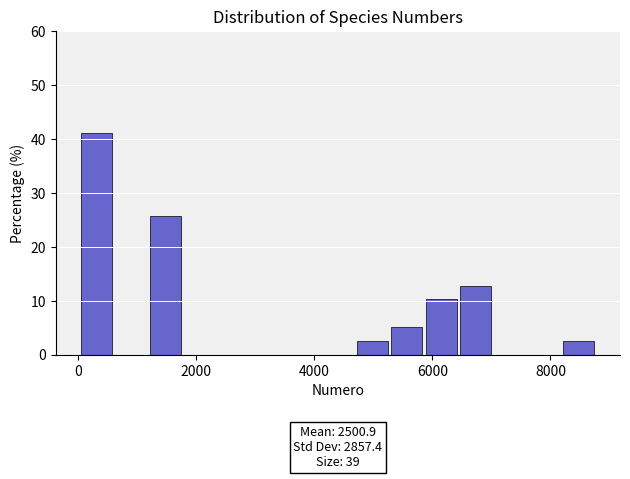

Around what value on the x-axis is the tallest bar? Give the approximate position of its centre, as read against the axis.

400